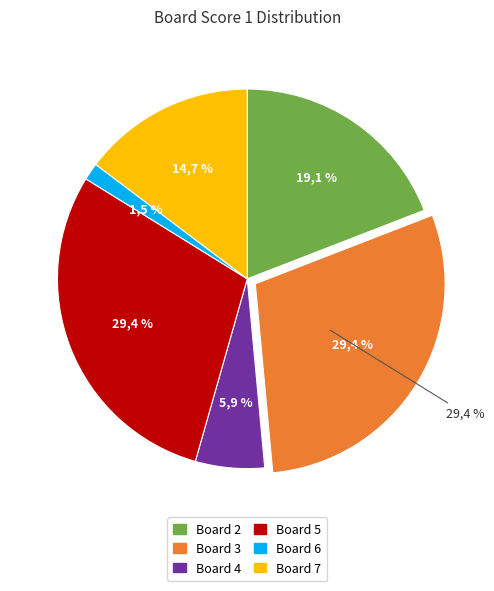

To the nearest percent, what percentage of the pie is 7?

15%